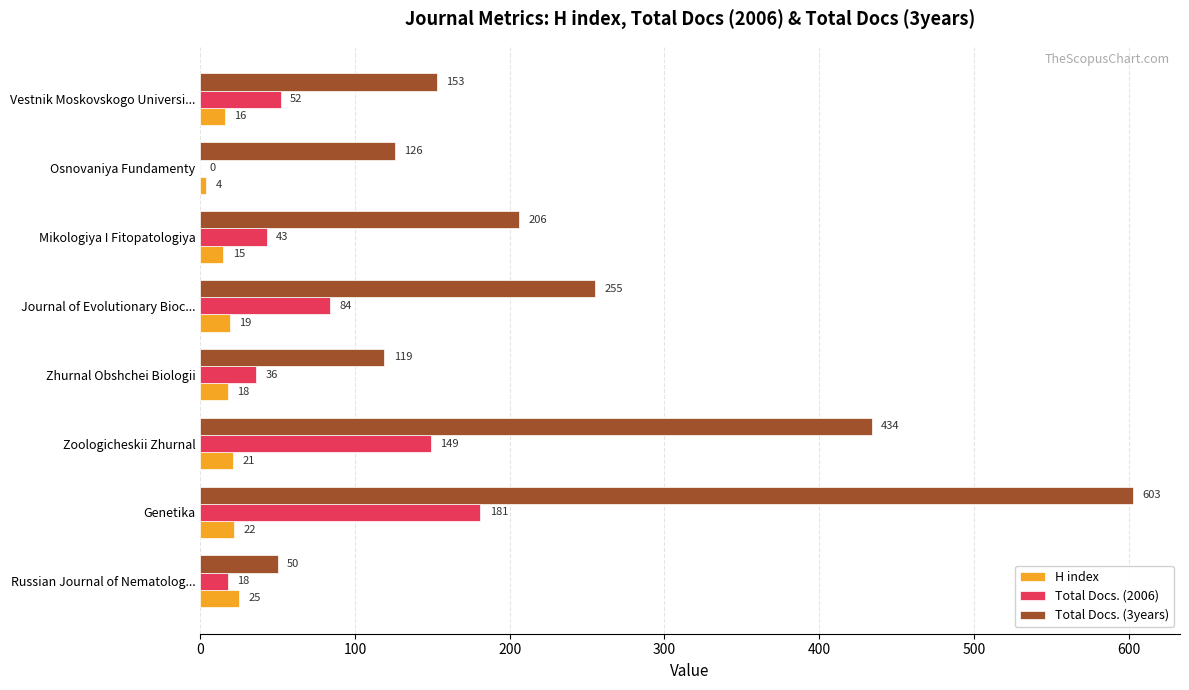

Which series has the largest total across all categories?

Total Docs. (3years)